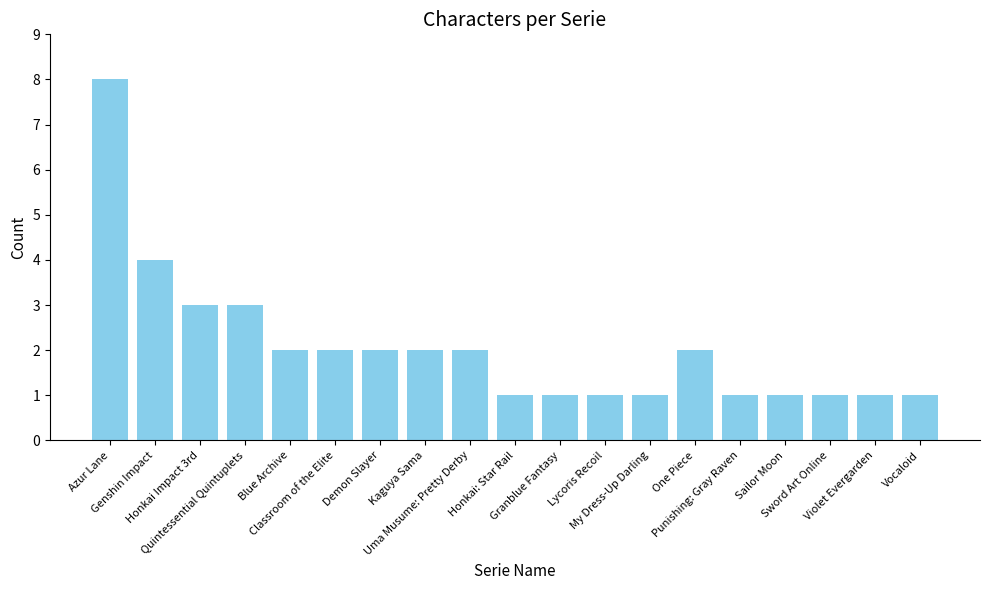

Count the values in the range 1 to 2.

15